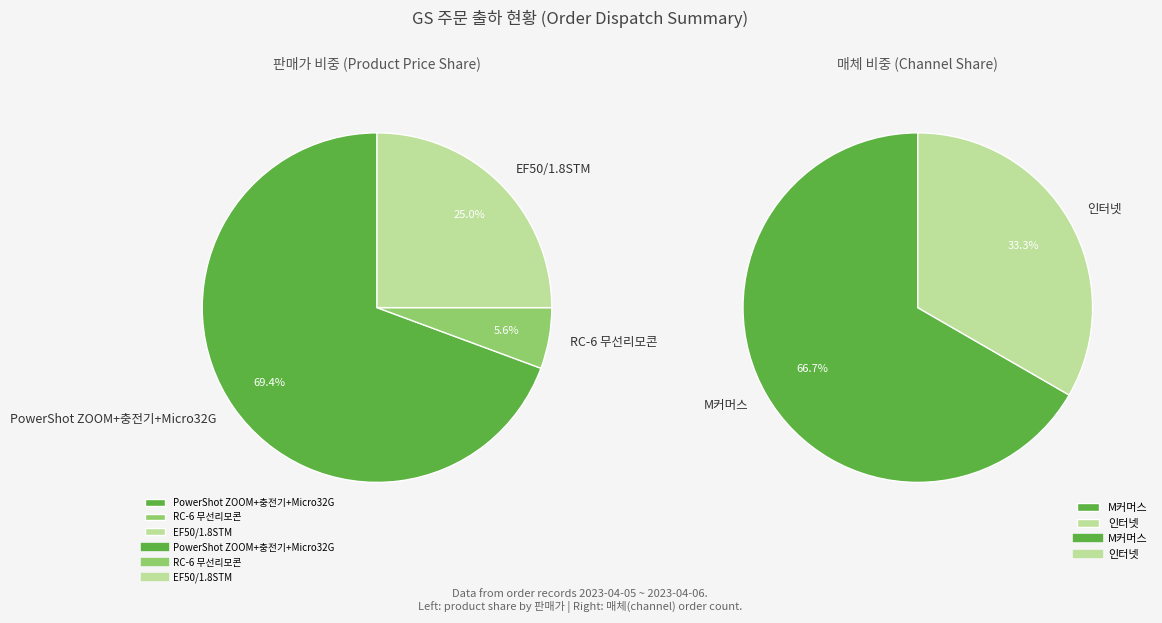

To the nearest percent, what is the difference between the 4 and 11 slice percentages?

19%